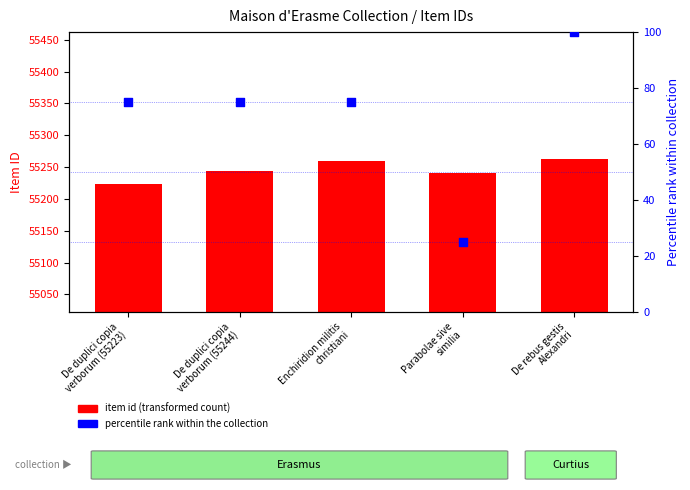

What are all the series names shown in the legend?

item id (transformed count), percentile rank within the collection